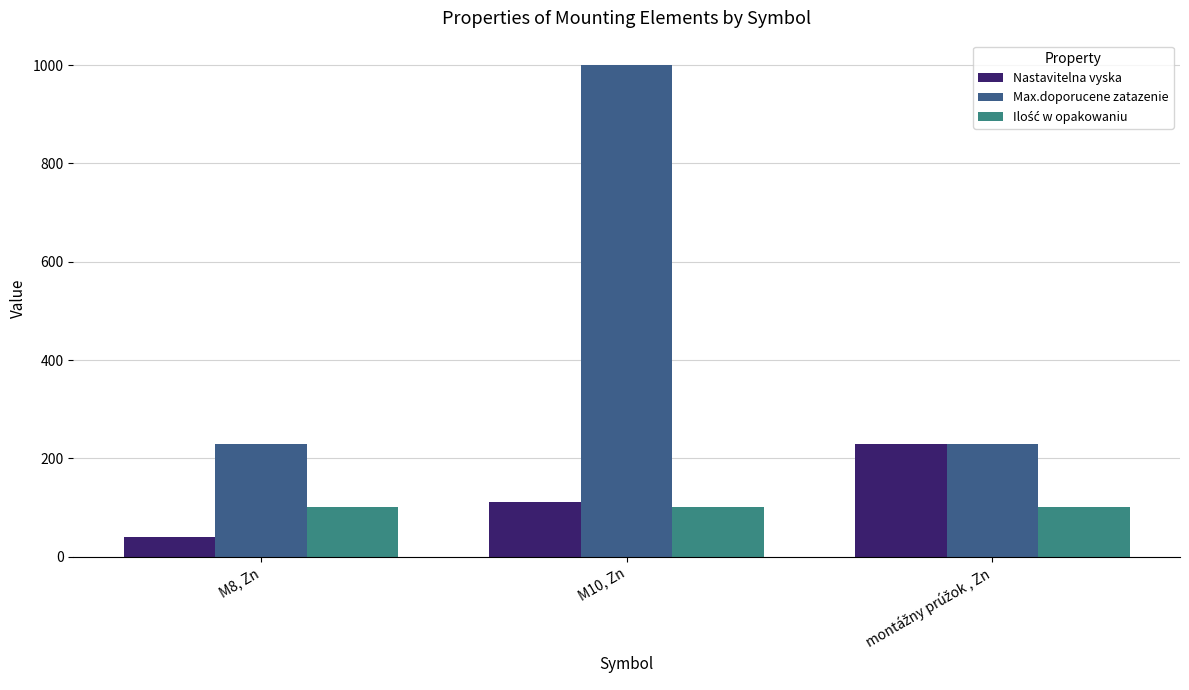

What is the average value of the Max.doporucene zatazenie series?

487